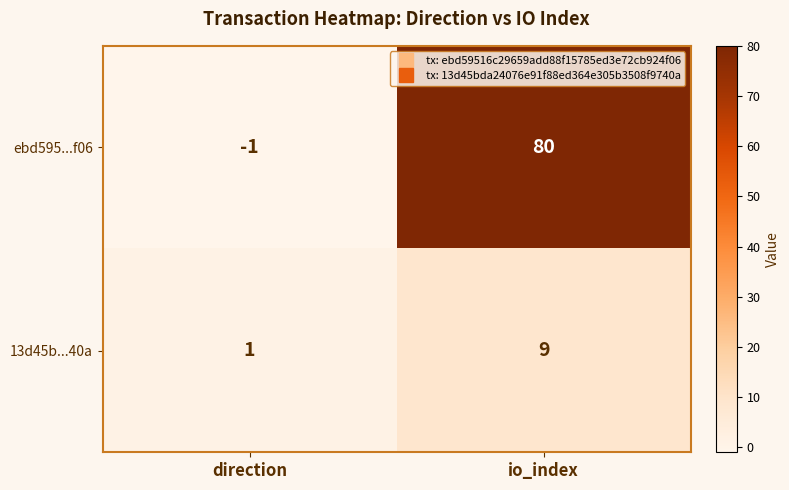

What is the difference between the maximum and minimum values in the 13d45b...40a series?

8